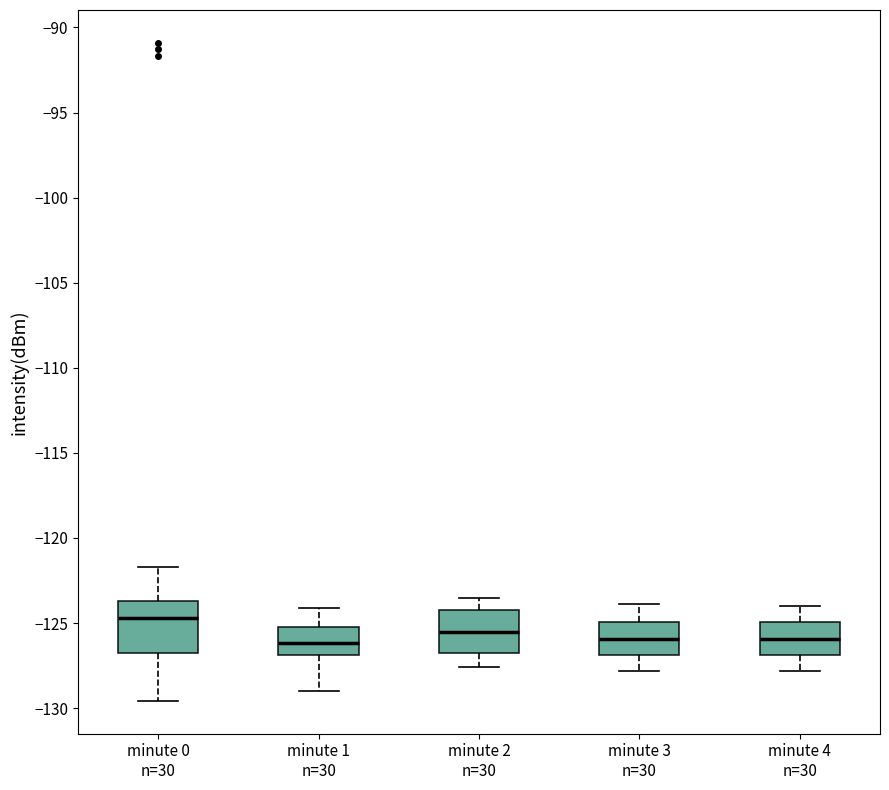

Which box is the tallest, from its lower edge to its upper edge?

minute 0 n=30